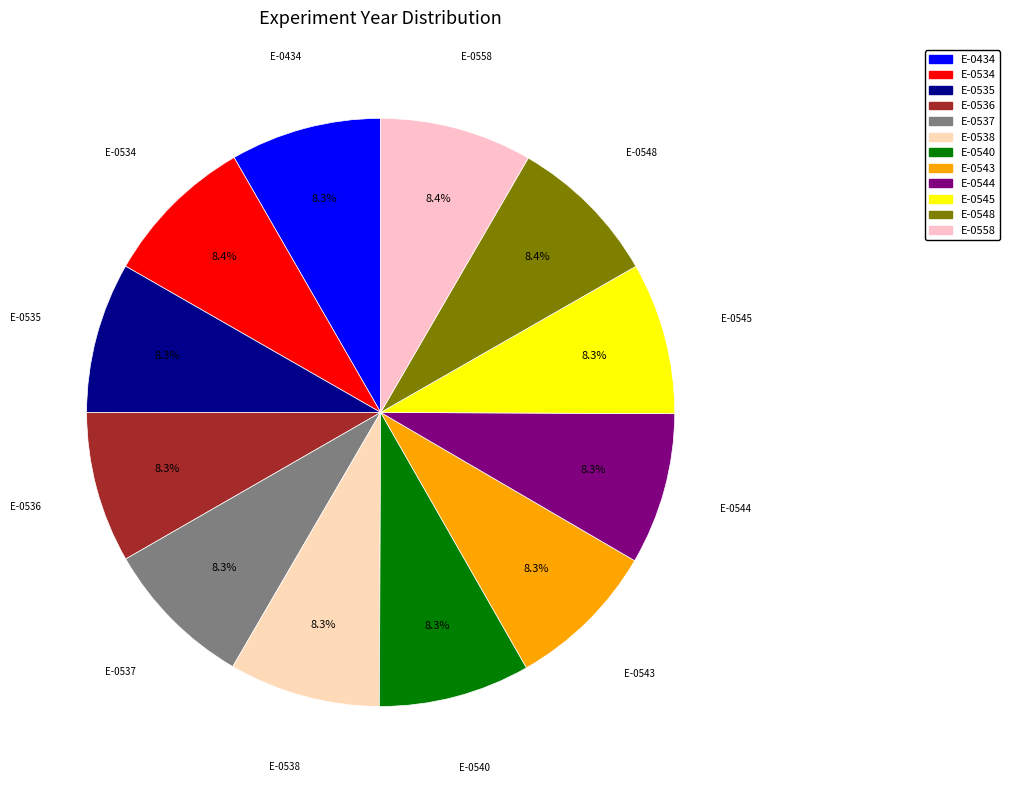

To the nearest percent, what percentage of the pie is E-0434?

8%